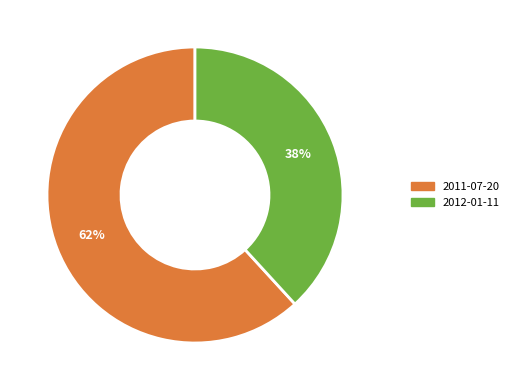

Does 2011-07-20 account for over 50% of the chart?

Yes